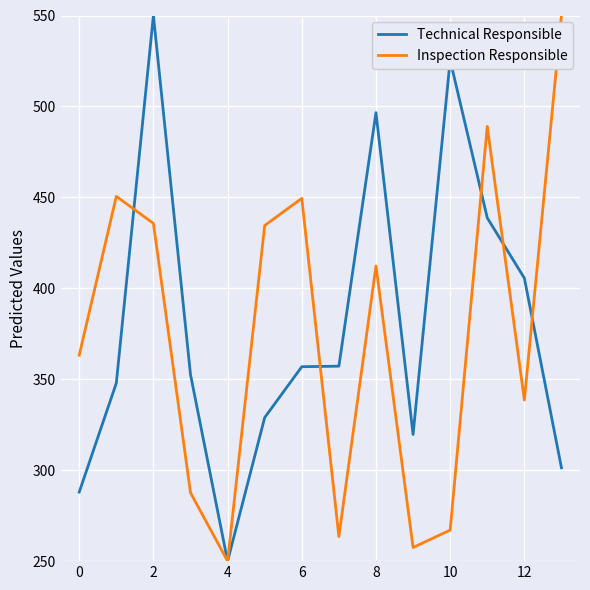

What is the smallest value displayed?

250.0